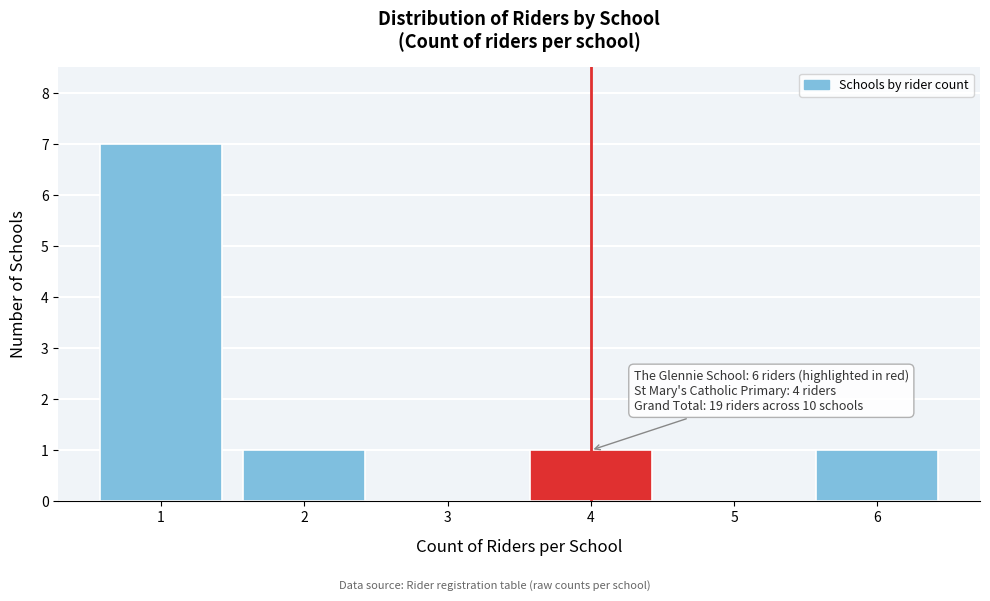

Reading left to right, extract all data points from this chart.

1=7	2=1	3=0	4=1	5=0	6=1